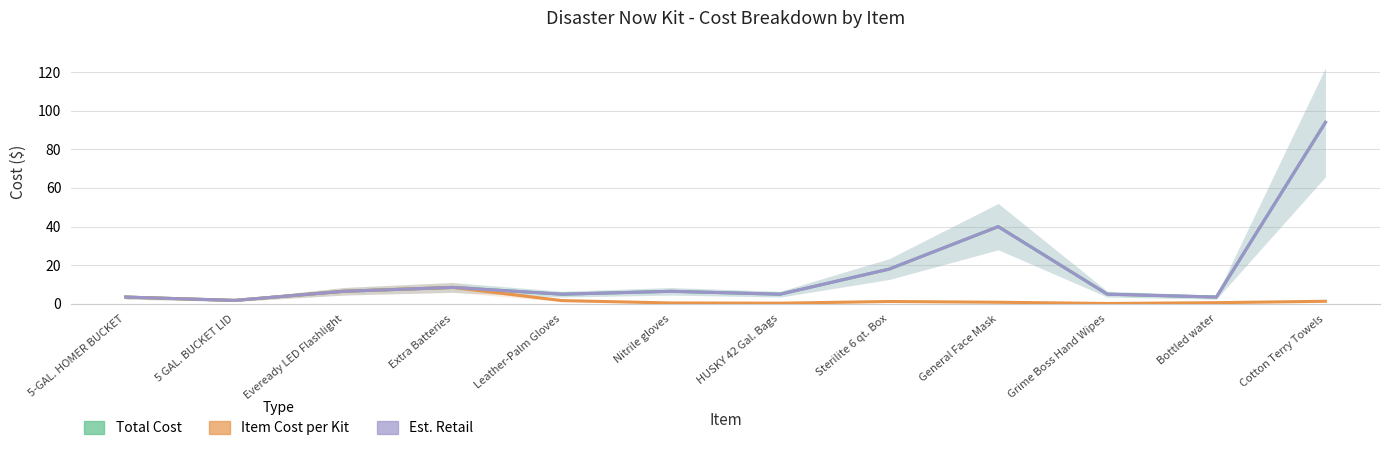

What is the sum of all Total Cost values?

197.0